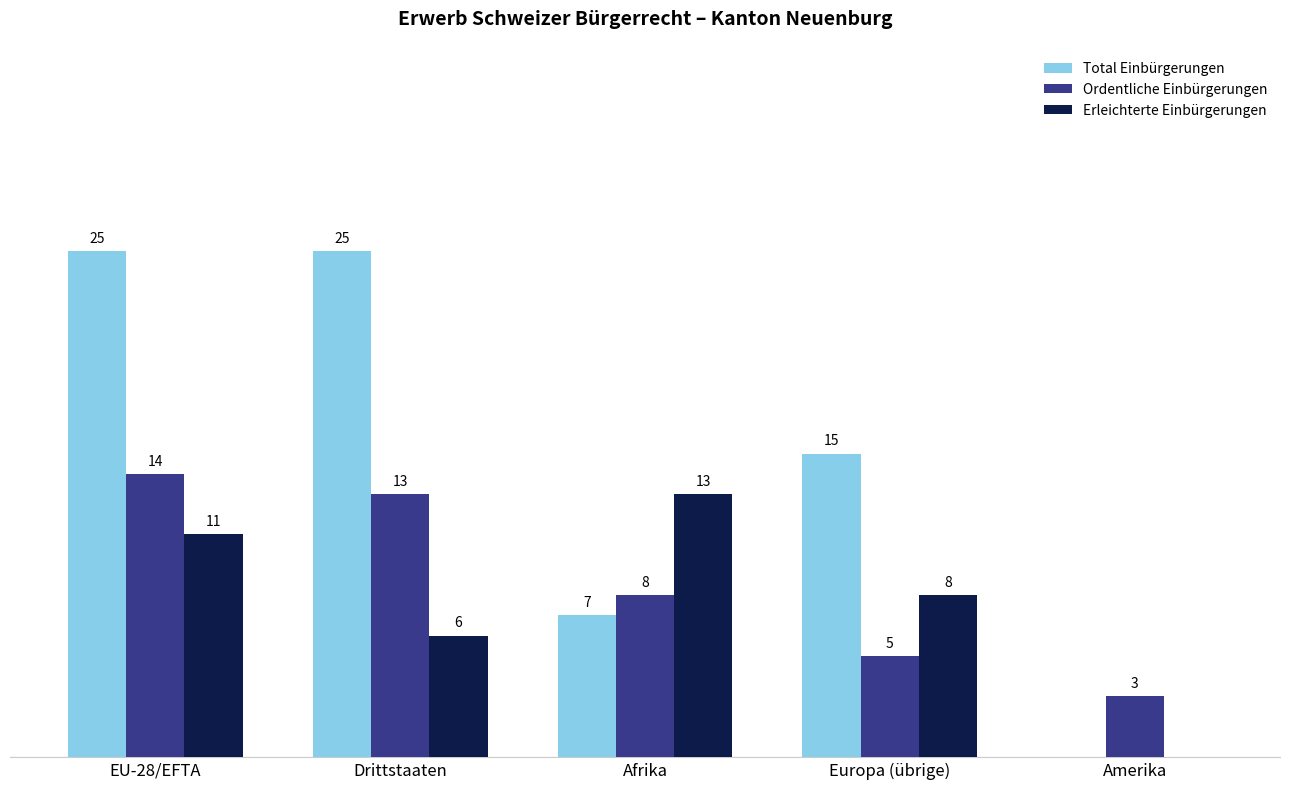

At which label is Erleichterte Einbürgerungen closest to 6?

Drittstaaten